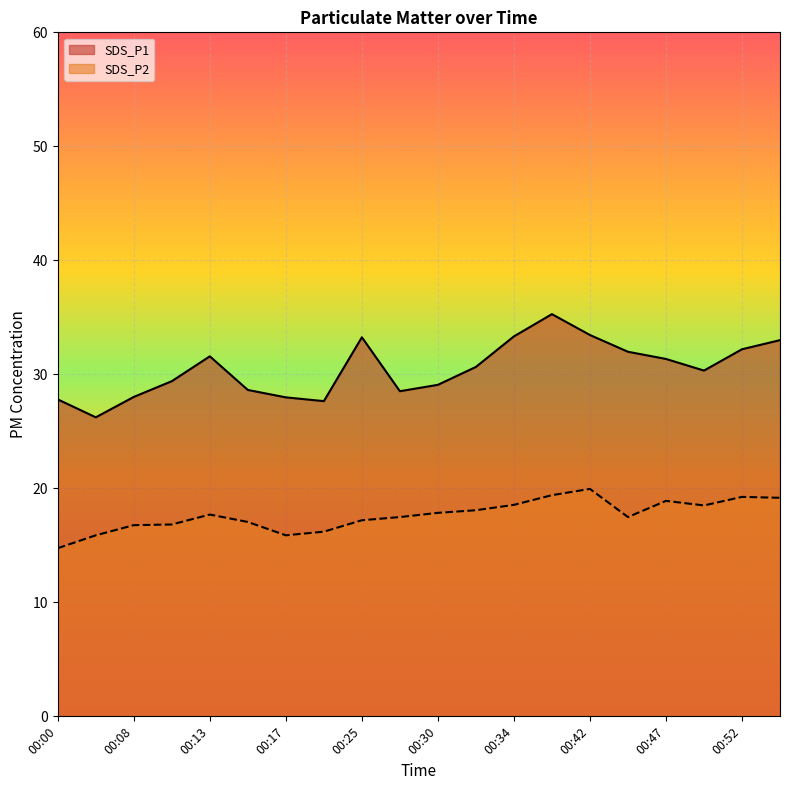

Which series changed the most between 00:17 and 00:44?

SDS_P1